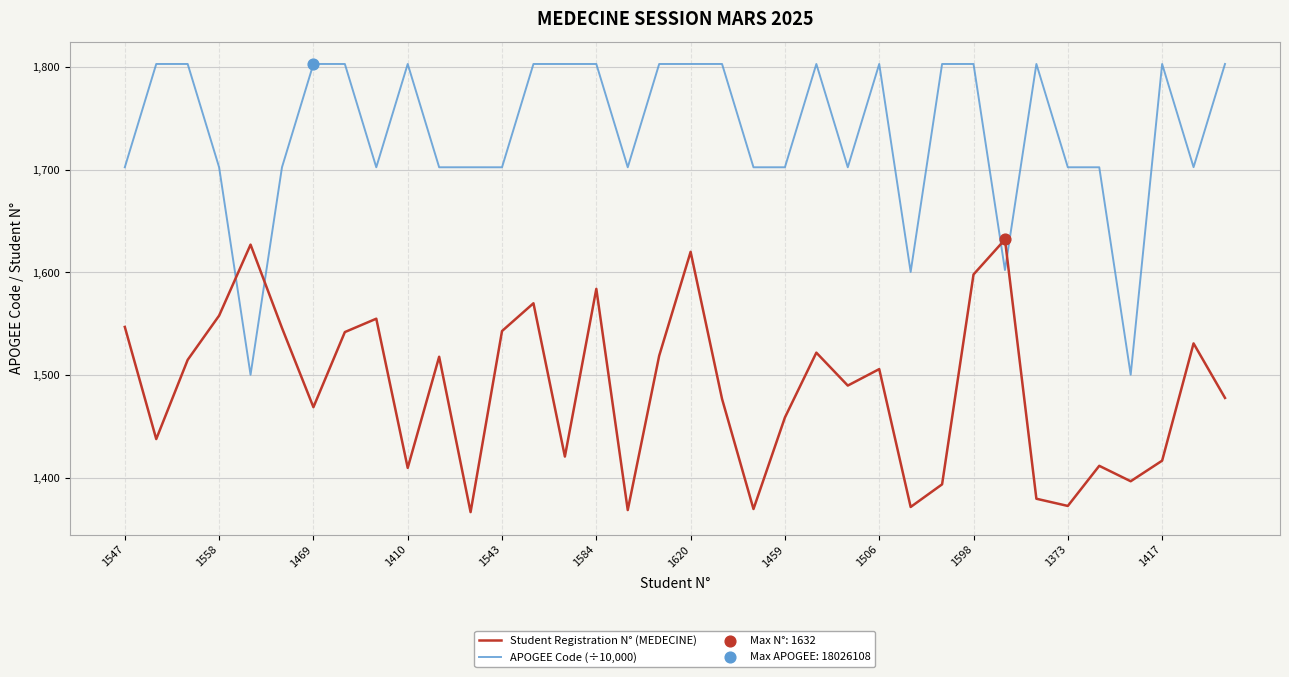

Which series has the largest total across all categories?

APOGEE Code (÷10,000)